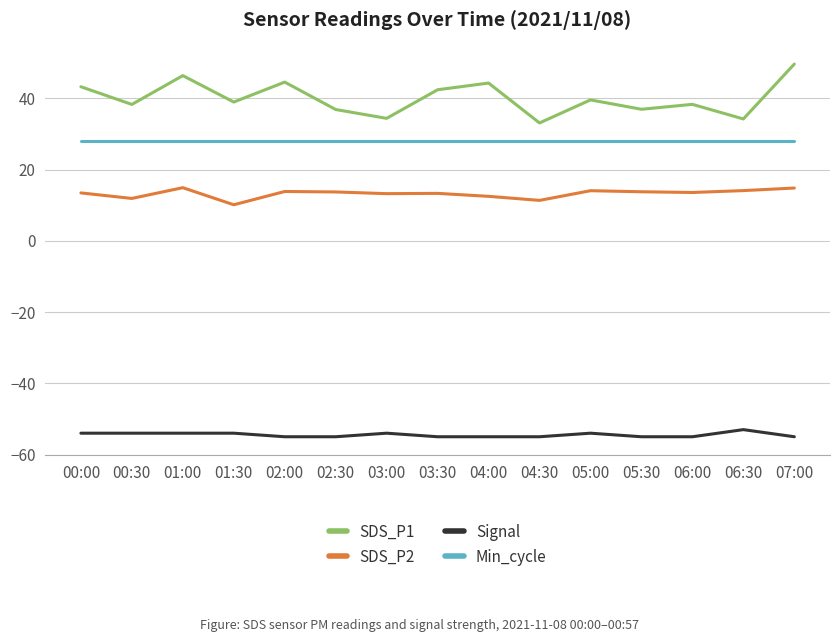

Is this an area chart (filled region under the line)?

No